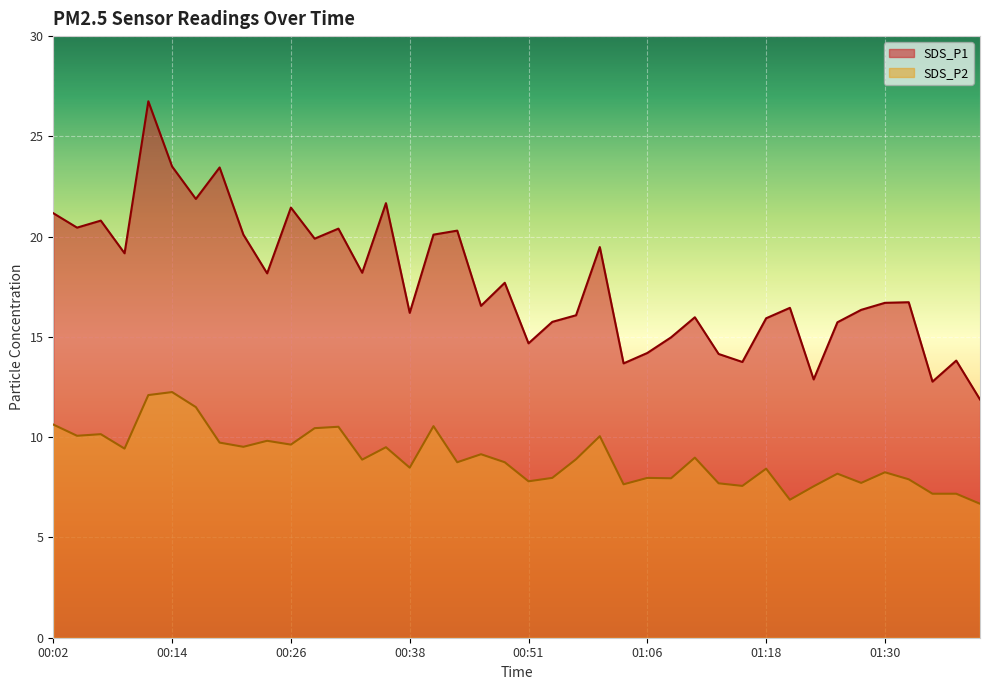

How many interior local peaks does the SDS_P2 series have?

13